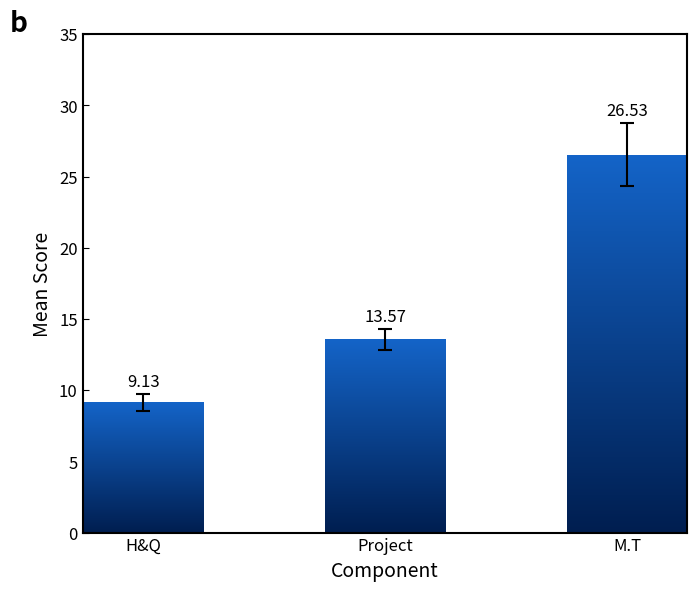

Count the number of values greater than 13.

2